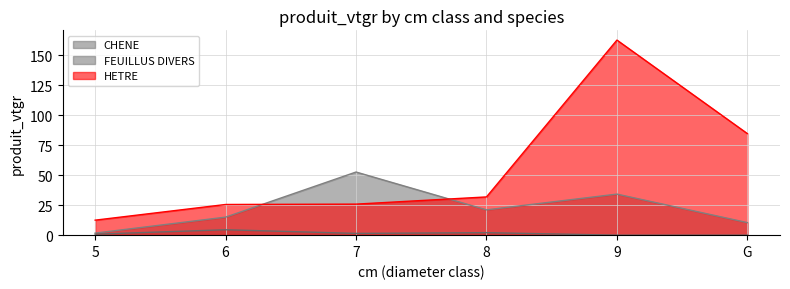

Which series ends up on top after the final intersection of CHENE and HETRE?

HETRE